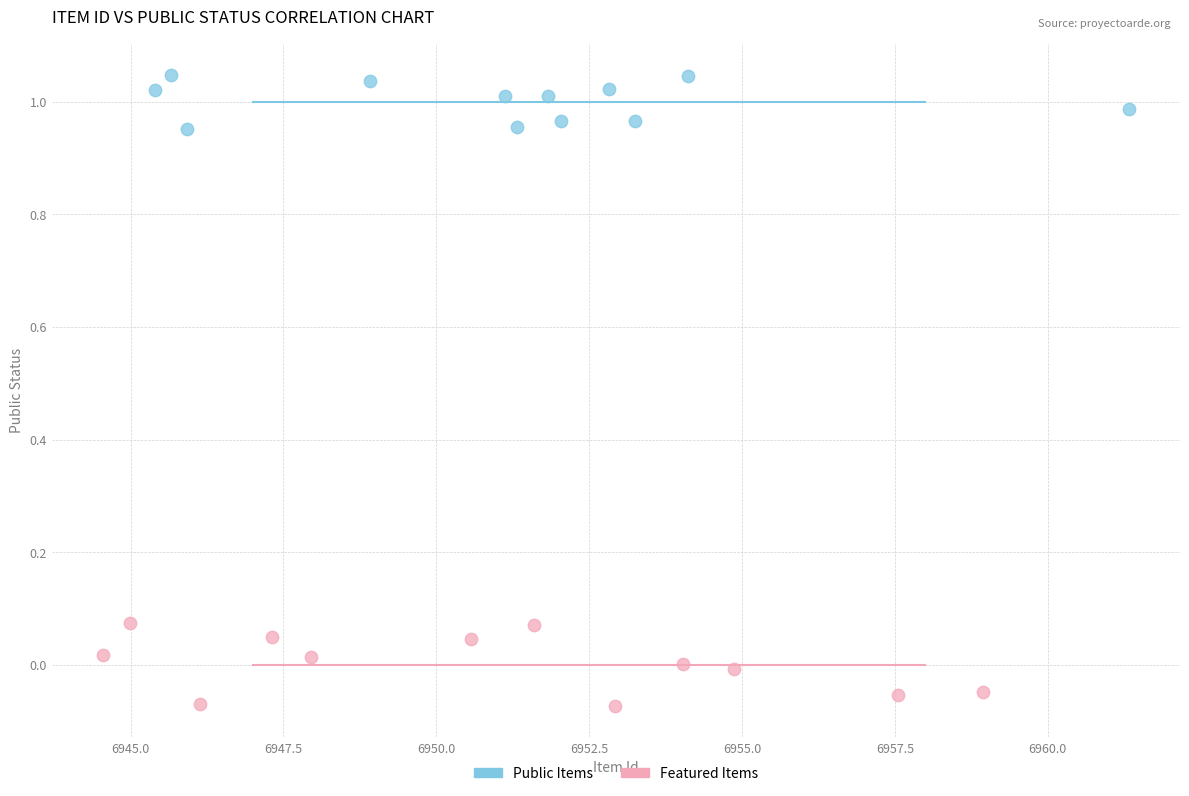

Which series has the largest Y range (max minus min)?

Featured Items